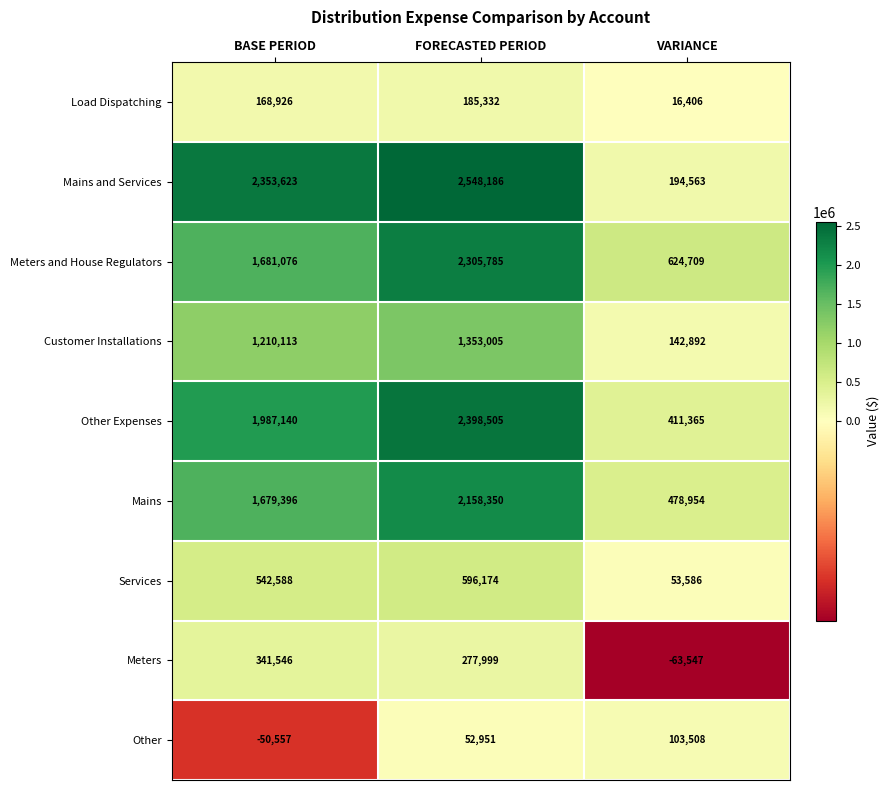

Count the number of categories in the chart.

3